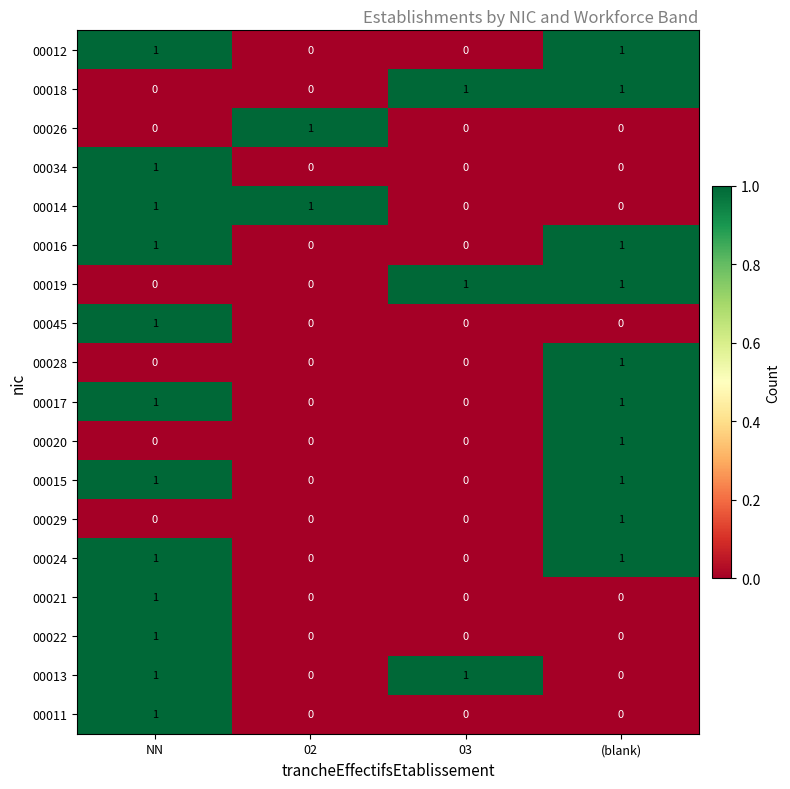

At how many categories does at least one series exceed 0?

4